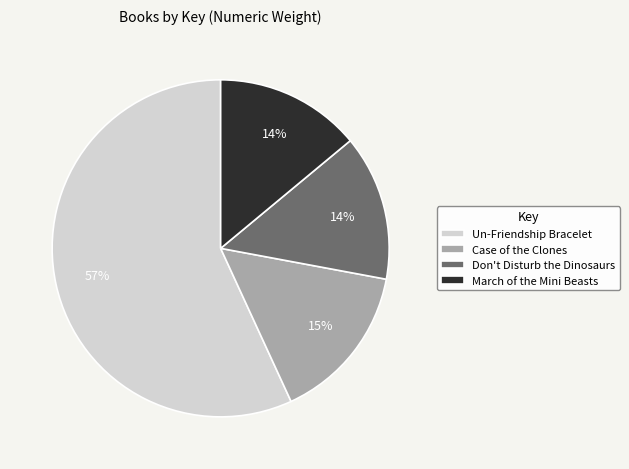

What percentage is the Don't Disturb the Dinosaurs slice, to the nearest percent?

14%